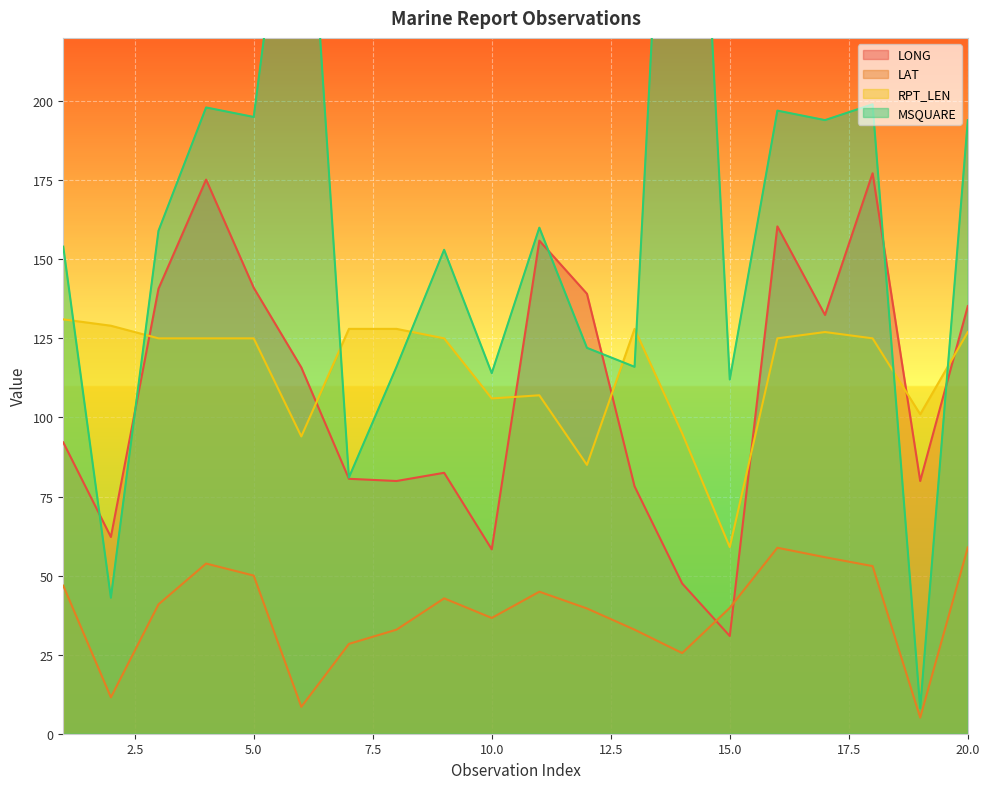

What is the difference between the maximum and minimum values in the LAT series?

53.8